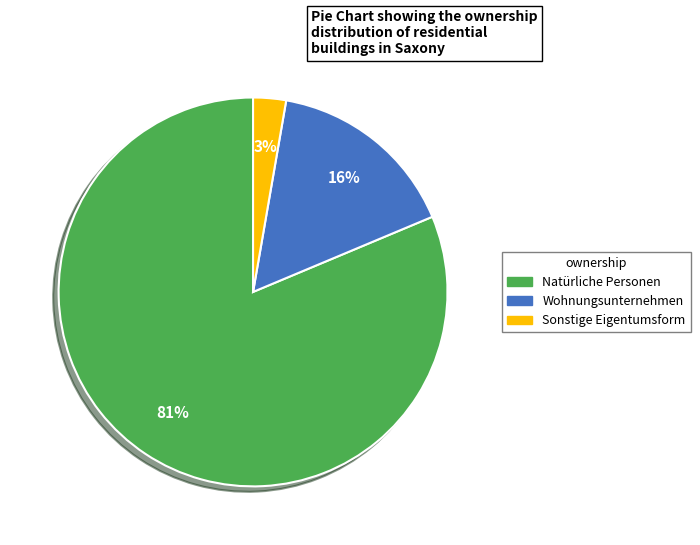

Is there a majority slice in this chart?

Yes